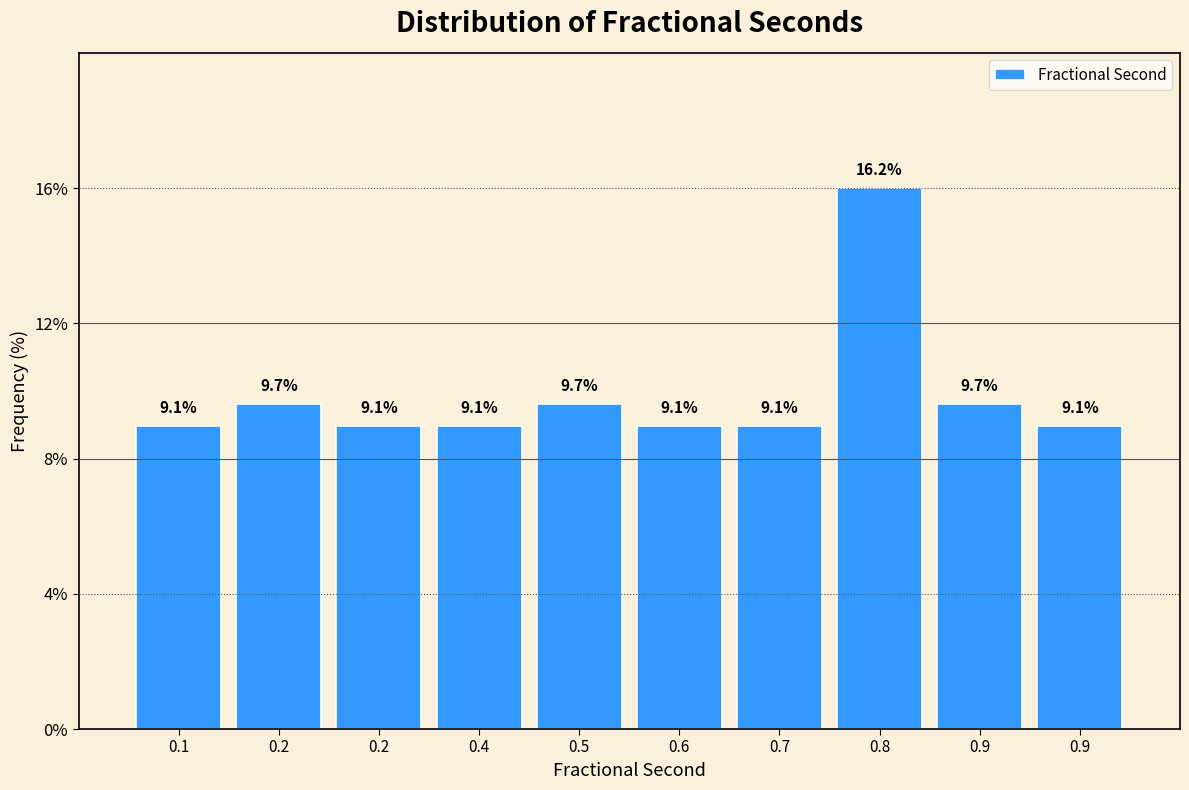

Are the bars horizontal?

No